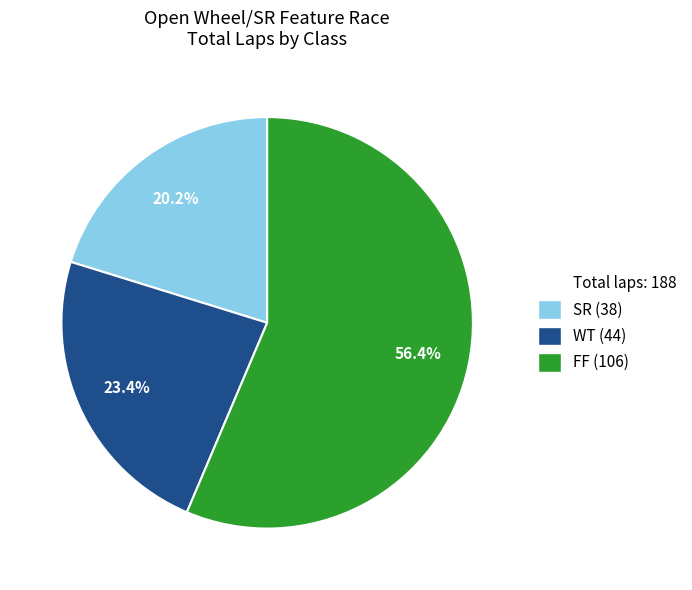

Is there a majority slice in this chart?

Yes